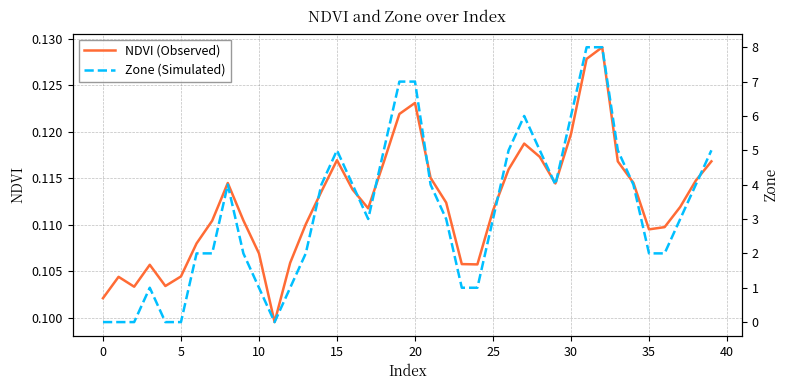

Is the value of Zone (Simulated) at 20 greater than the value of NDVI (Observed) at 31?

No